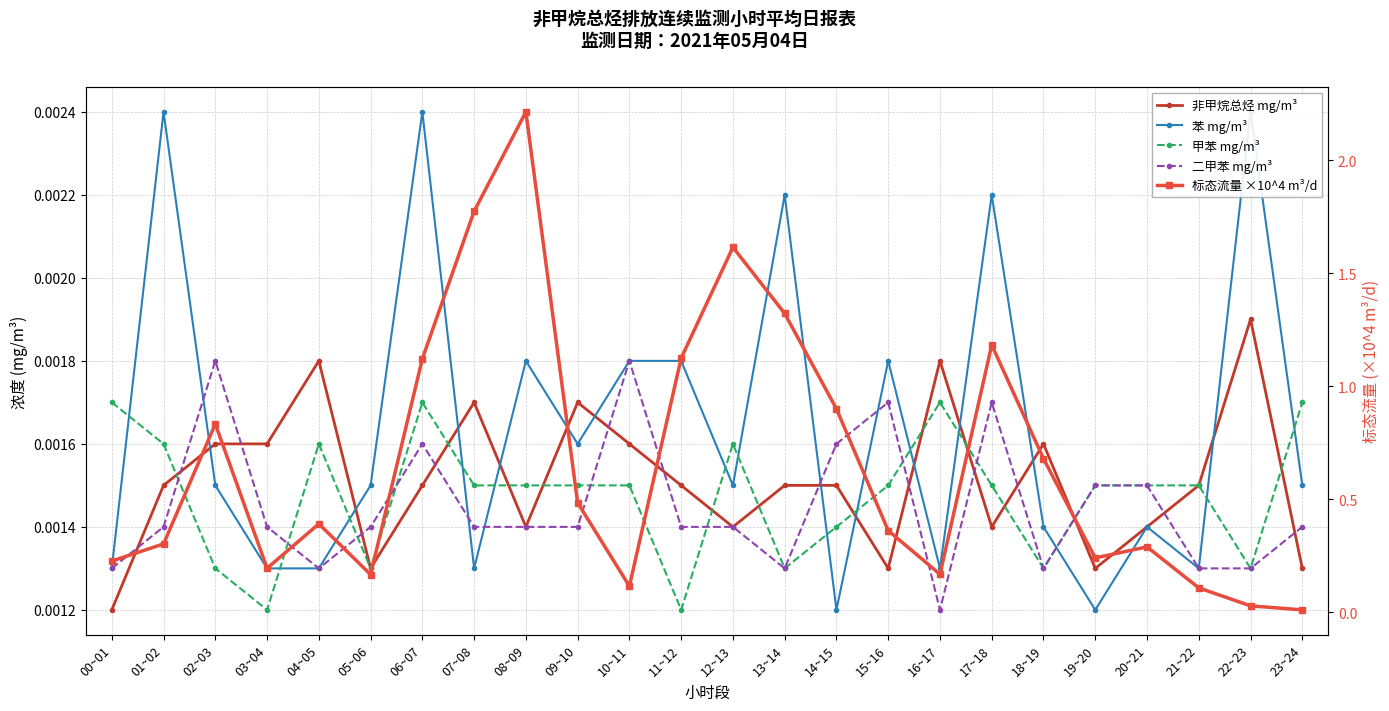

Is this an area chart (filled region under the line)?

No